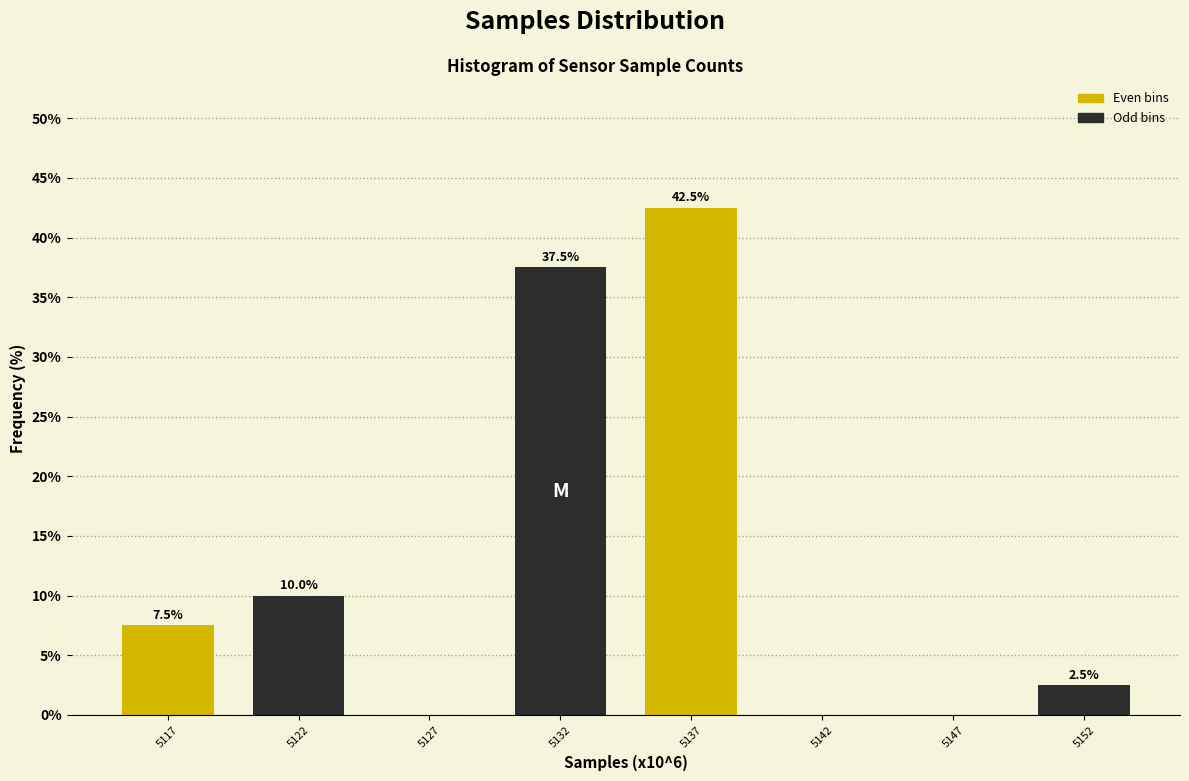

Reading left to right, transcribe all the data shown in this chart.

5117=7.5	5122=10.0	5127=0.0	5132=37.5	5137=42.5	5142=0.0	5147=0.0	5152=2.5